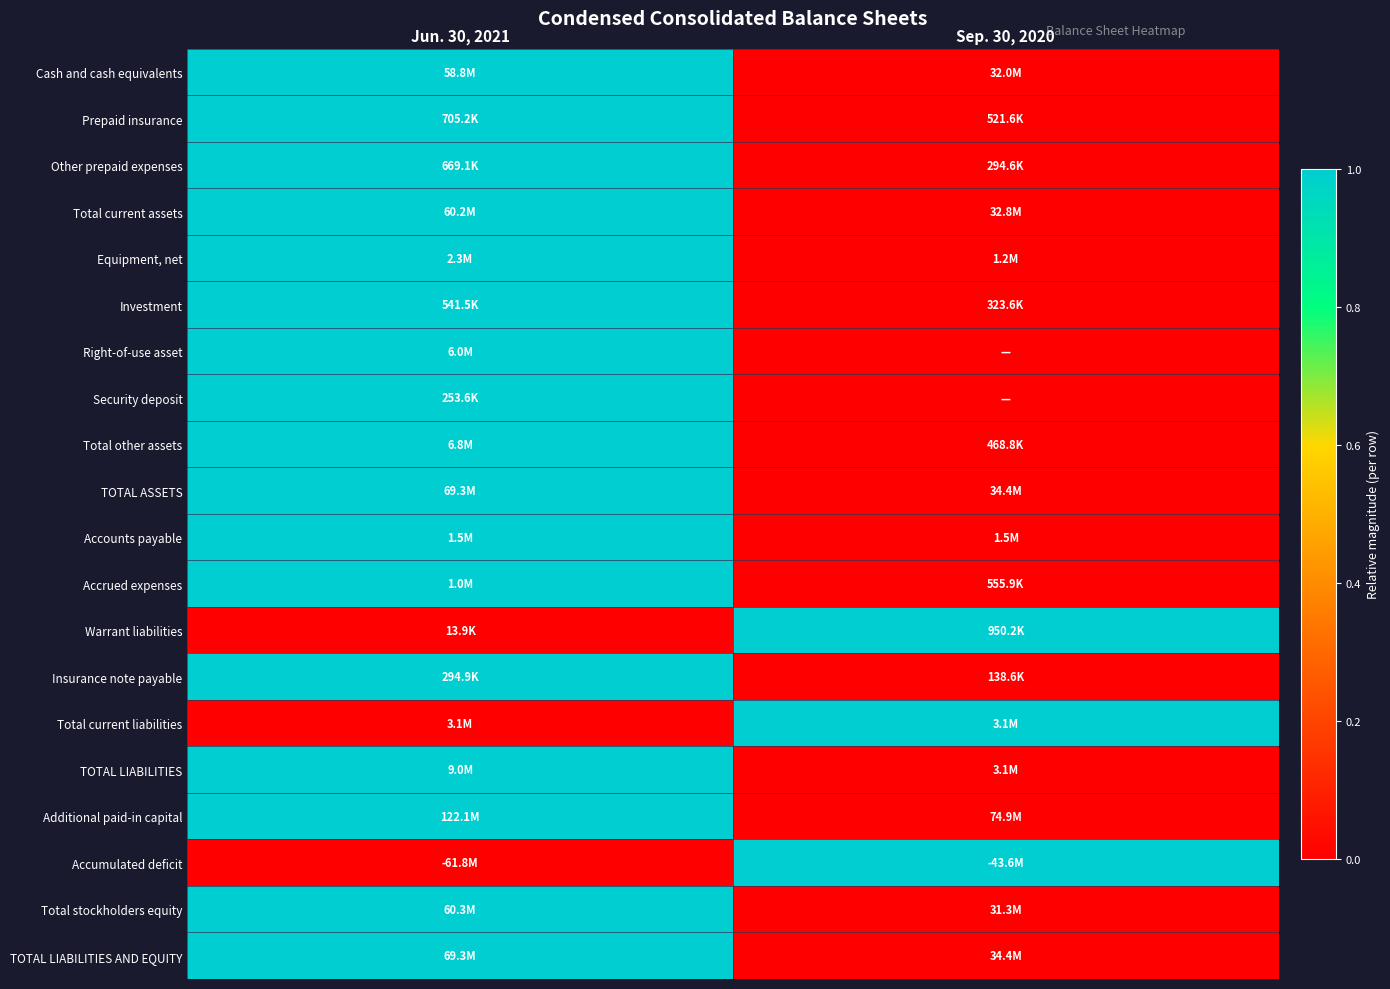

At which category is the sum across all series the highest?

Jun. 30, 2021